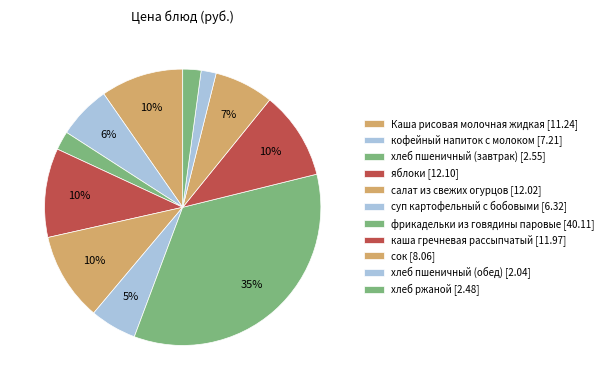

What is the ratio of the value at хлеб пшеничный (завтрак) to the value at кофейный напиток с молоком?

0.4